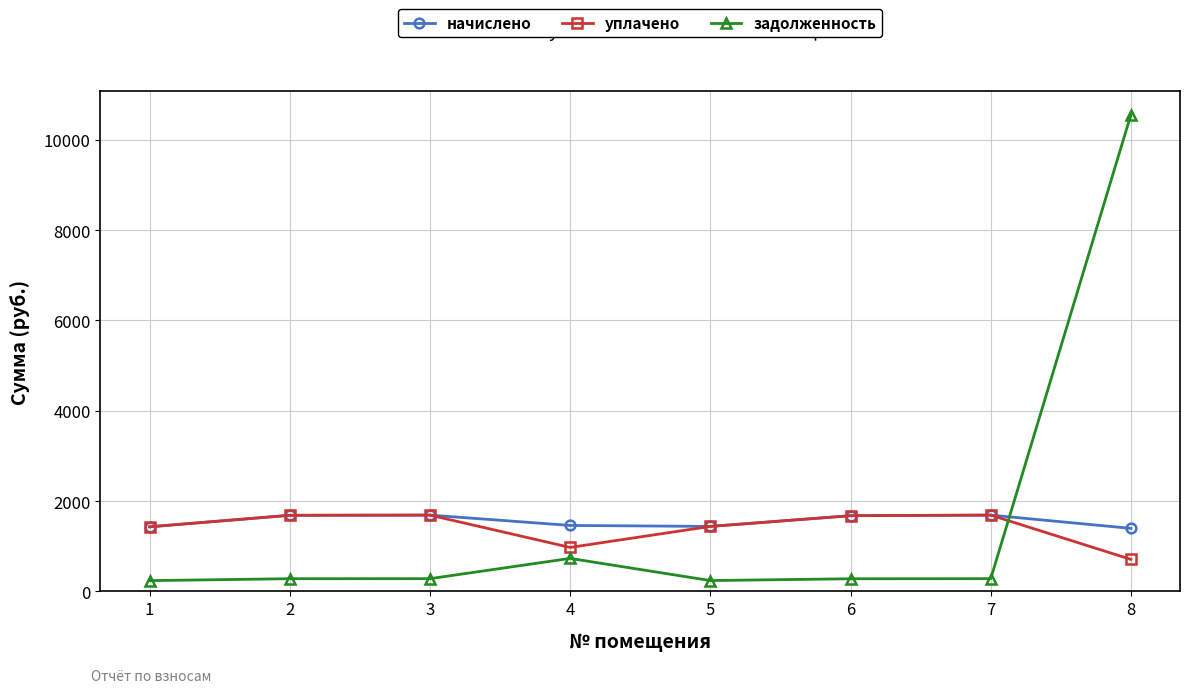

What is the difference between the second highest and minimum values in the задолженность series?

492.1